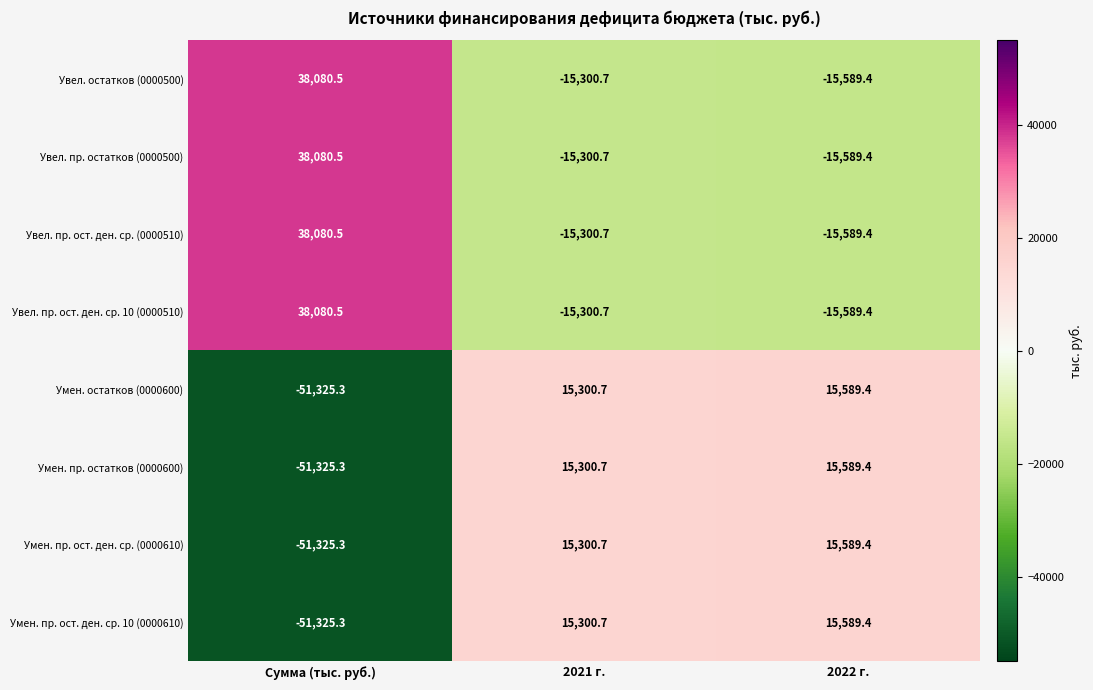

What is the approximate value of Увел. пр. ост. ден. ср. (0000510) at 2022 г.?

-15589.4